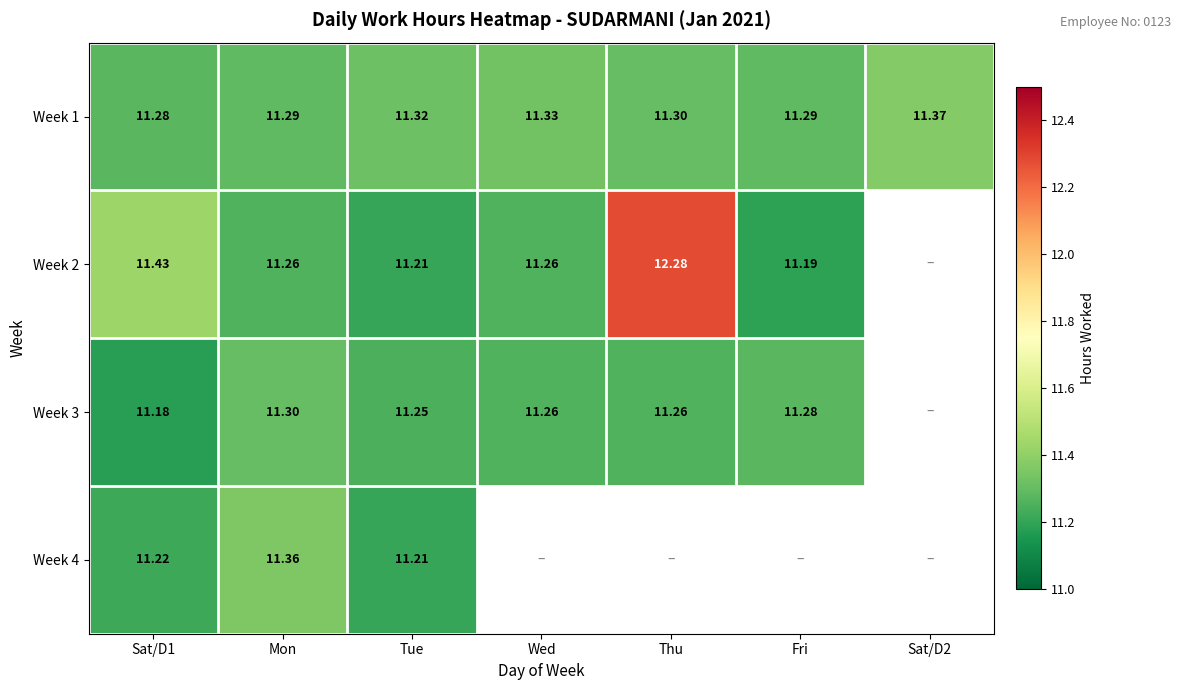

At which label is Week 4 closest to 11?

Tue